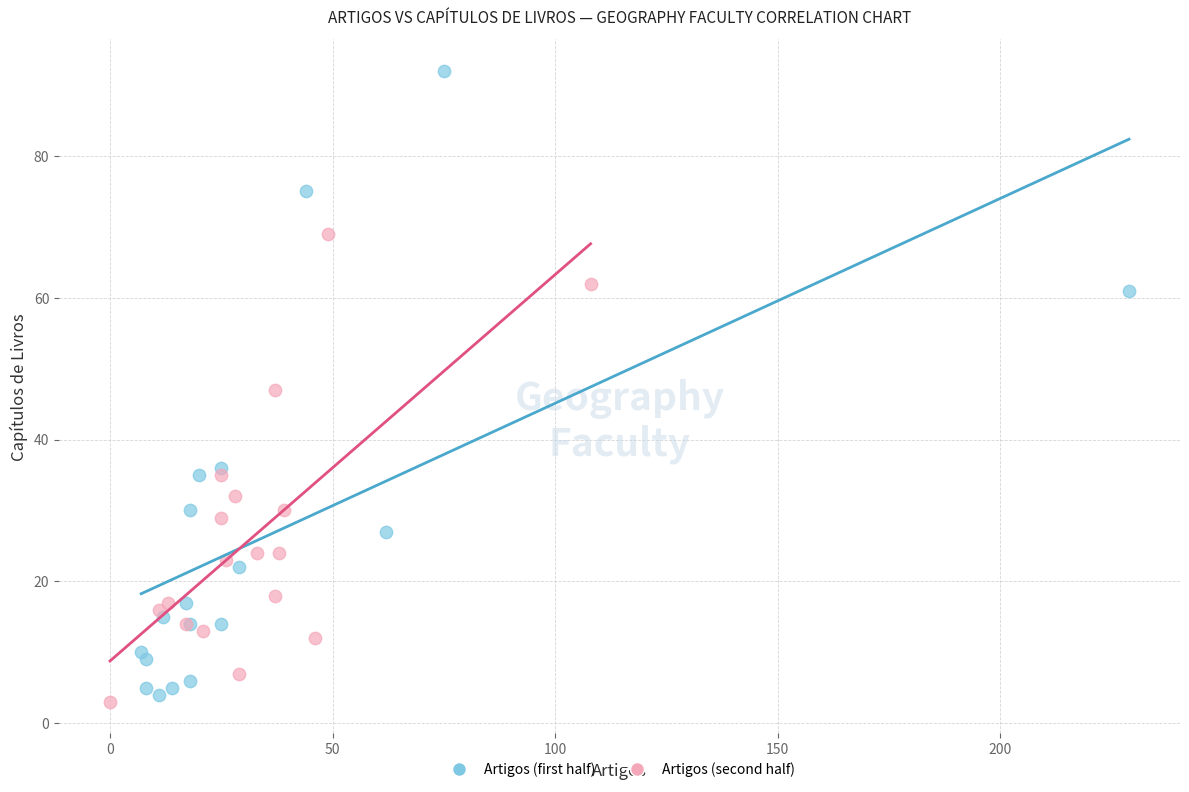

Which series contains the highest Y value?

Artigos (first half)